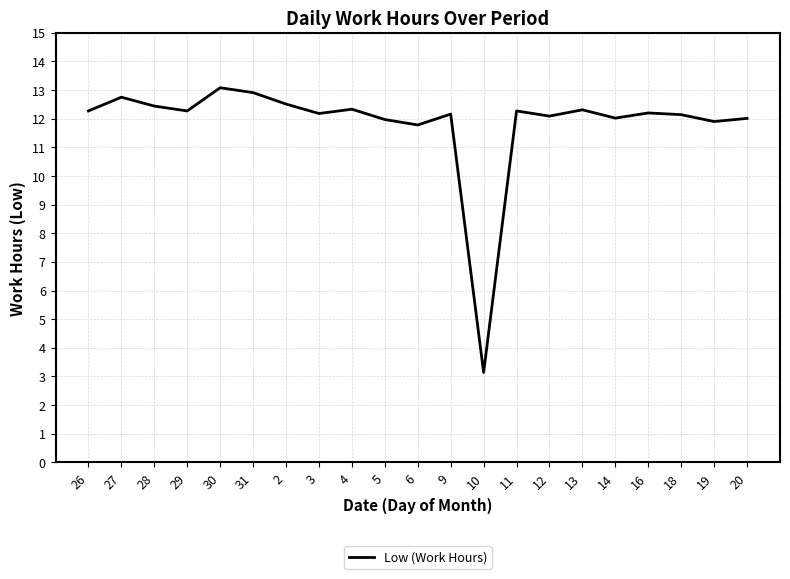

Approximately how many times larger is the value at 12 compared to 3?

1.0